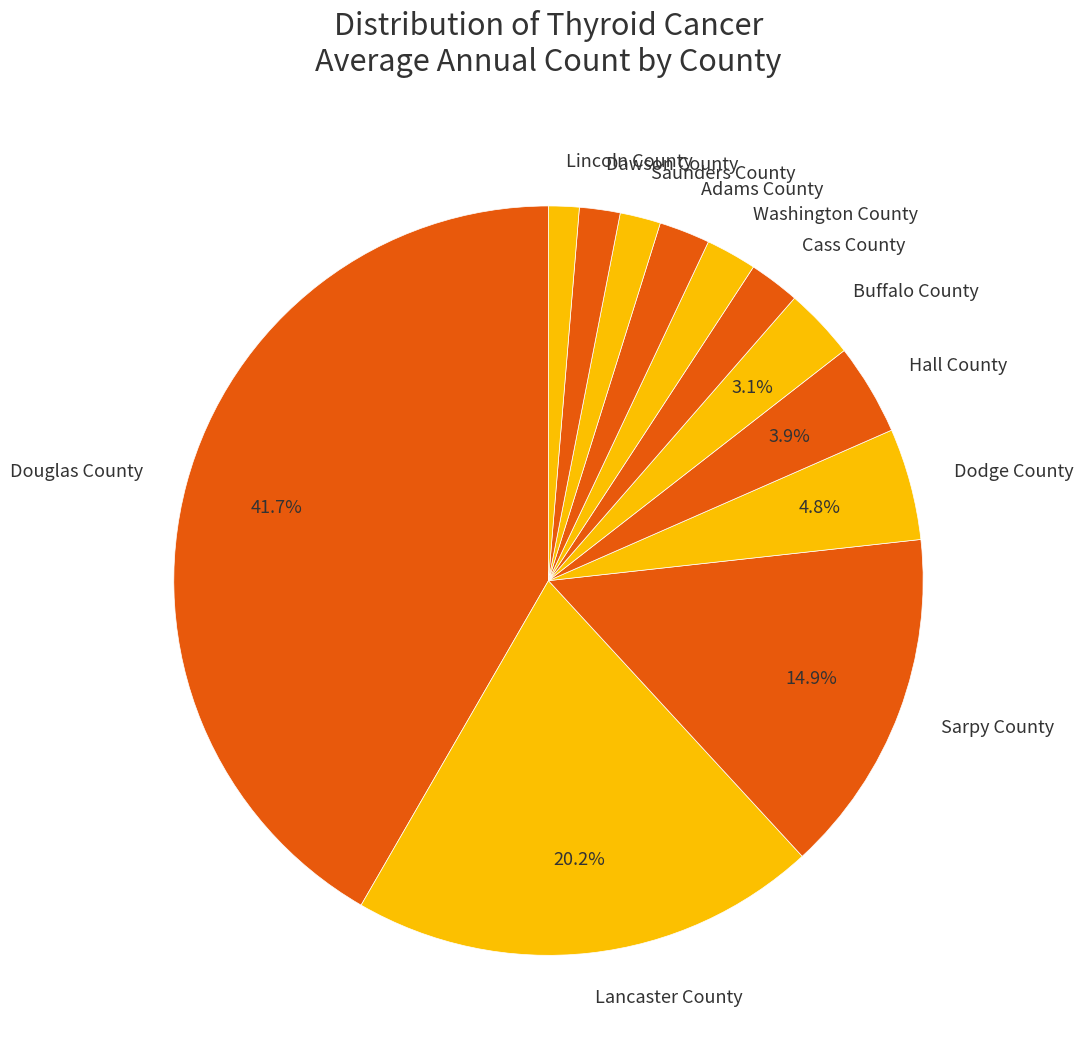

Does any single category account for the majority?

No